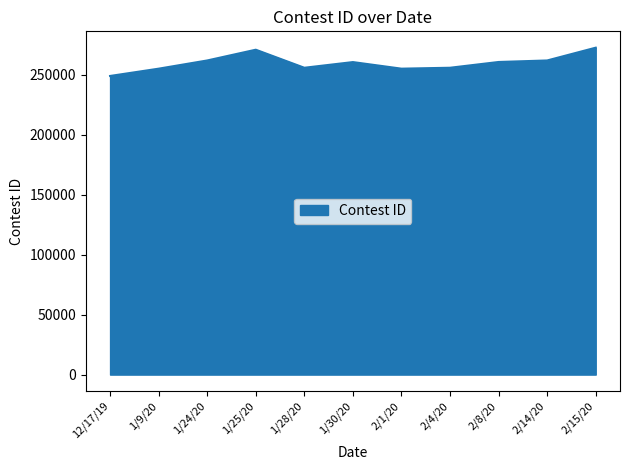

The value at 2/4/20 is 74406. True or false?

False